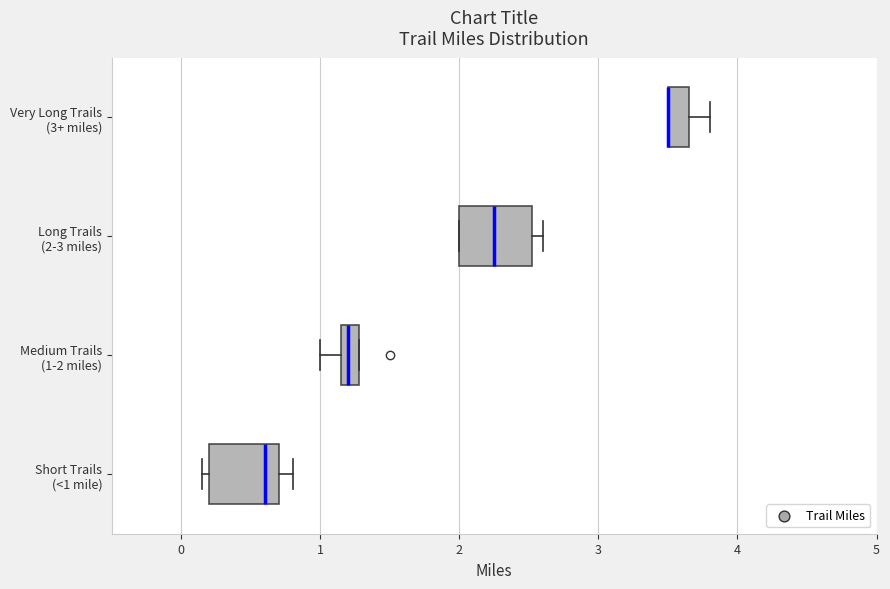

Where is the right edge of the box for Very Long Trails (3+ miles) on the x-axis? The values are not printed on the chart, so give them approximately, as read against the axis.

3.7